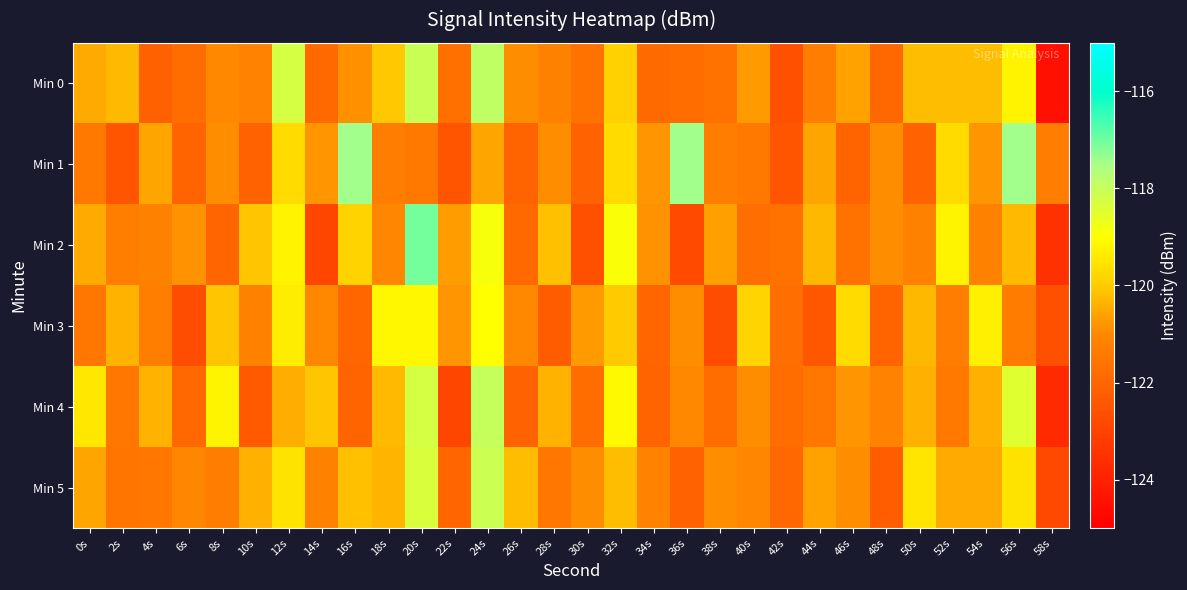

What is the greatest value displayed?

-117.1